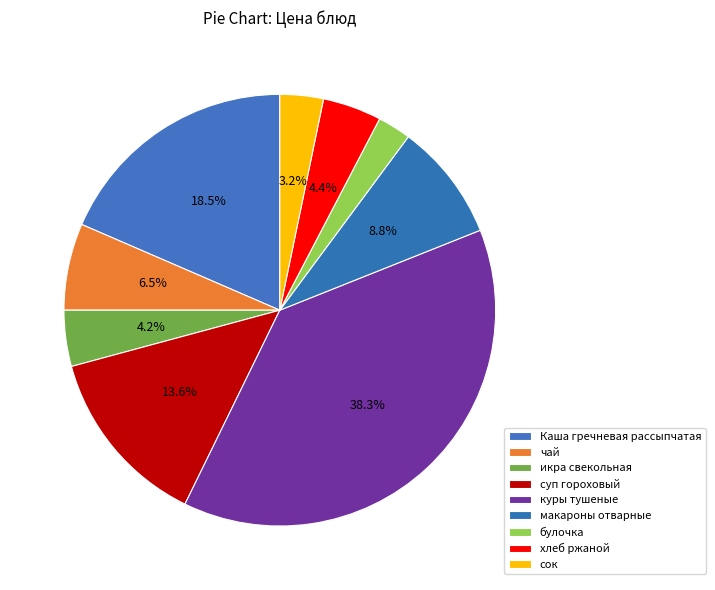

What is the total percentage of суп гороховый and булочка?

16.1%